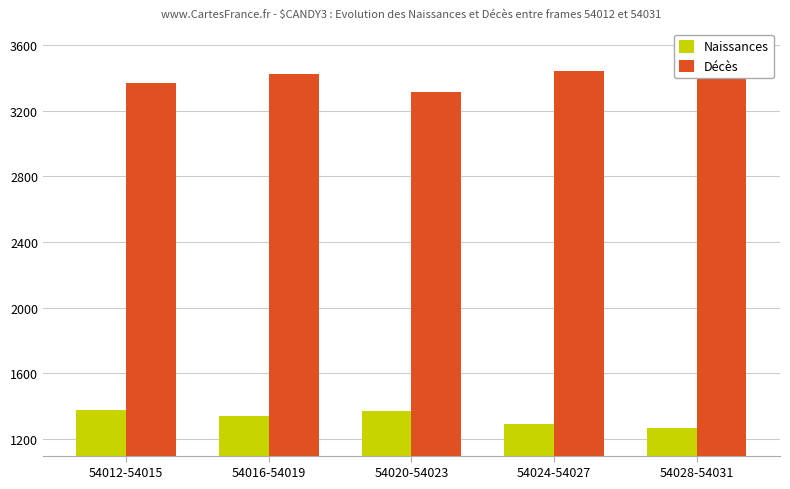

Reading left to right, transcribe all the data shown in this chart.

Naissances: 54012-54015=1375	54016-54019=1341	54020-54023=1370	54024-54027=1294	54028-54031=1266
Décès: 54012-54015=3366	54016-54019=3425	54020-54023=3312	54024-54027=3442	54028-54031=3478